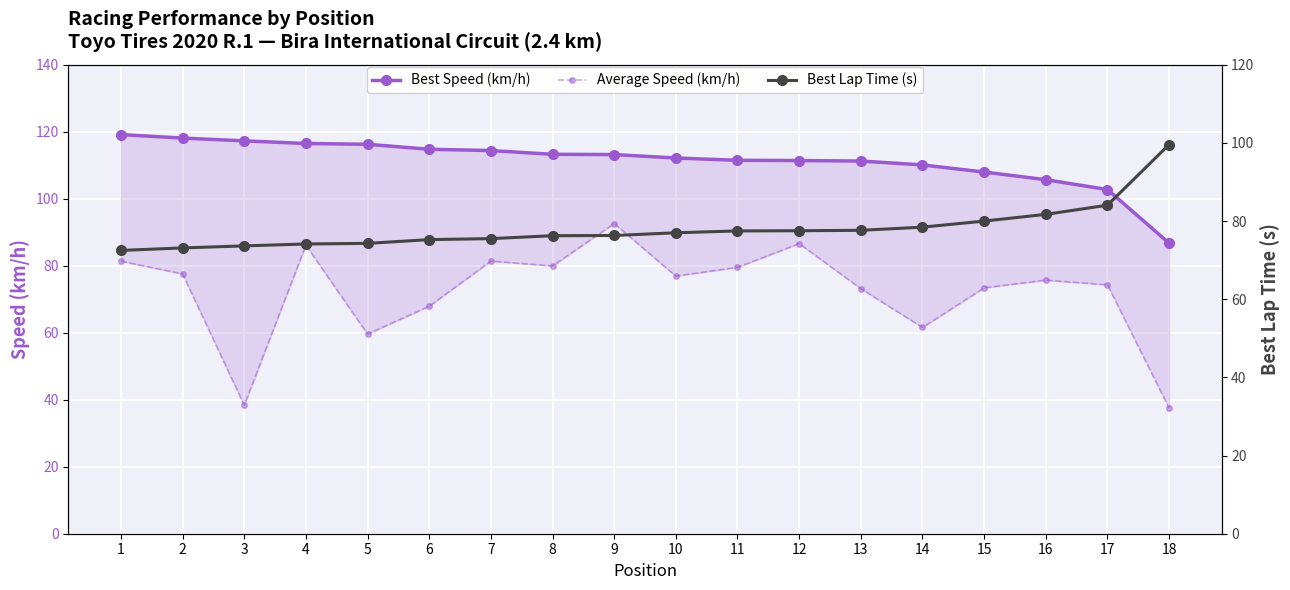

True or false: Best Lap Time (s) has more than 0 points higher than both neighbors.

False